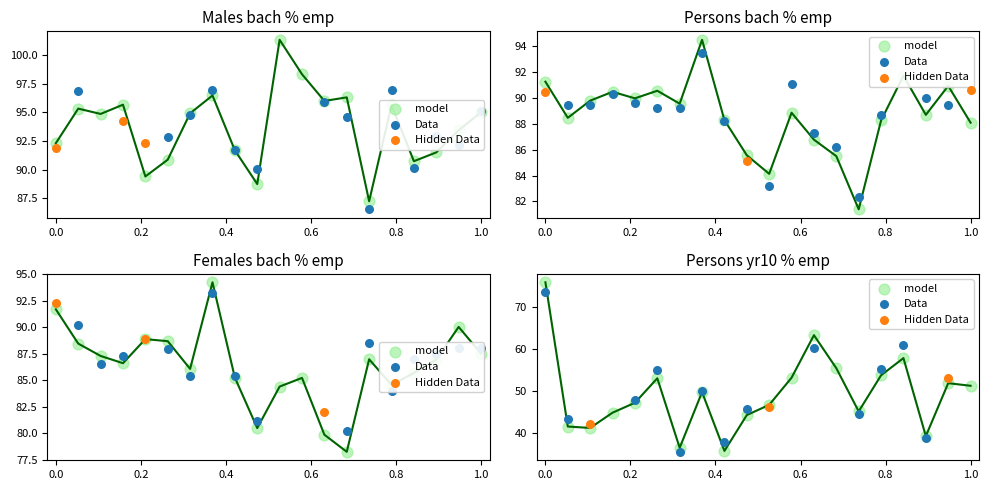

Which series contains the highest Y value?

Males bach % emp